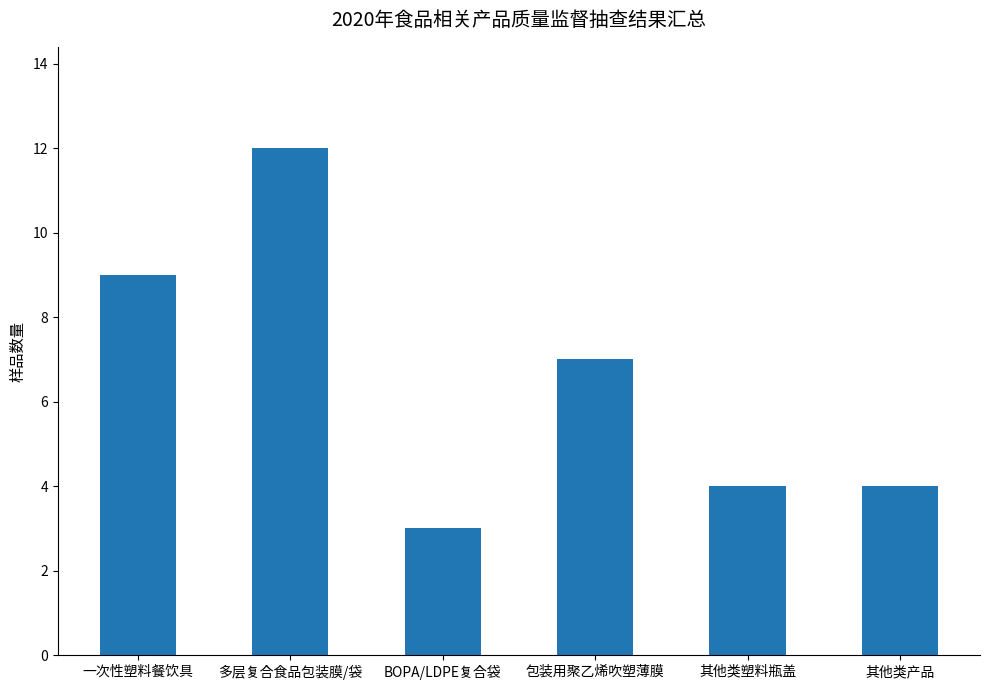

How many values are between 4 and 9?

4